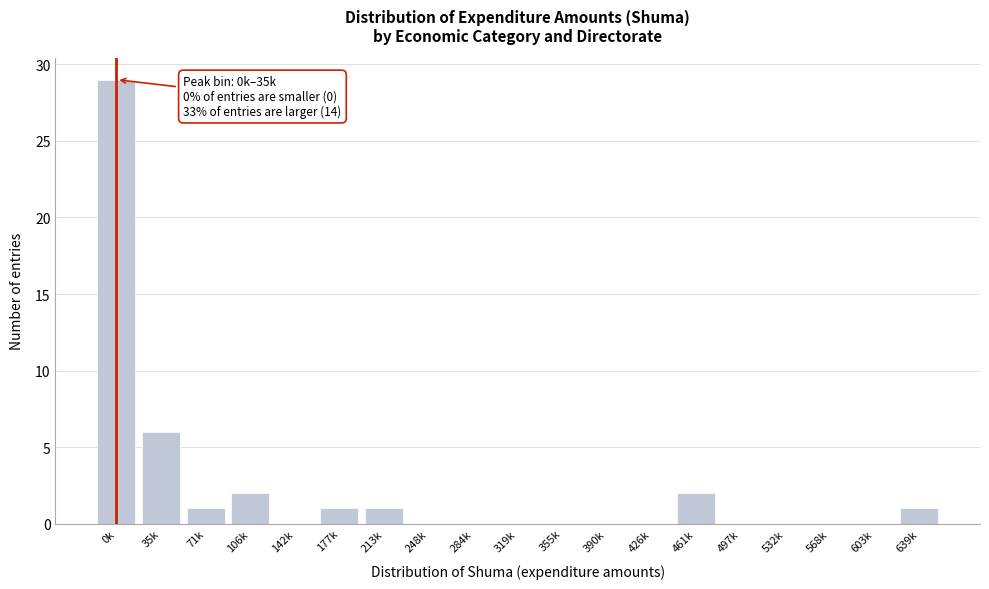

Reading left to right, transcribe all the data shown in this chart.

0k=29	35k=6	71k=1	106k=2	142k=0	177k=1	213k=1	248k=0	284k=0	319k=0	355k=0	390k=0	426k=0	461k=2	497k=0	532k=0	568k=0	603k=0	639k=1